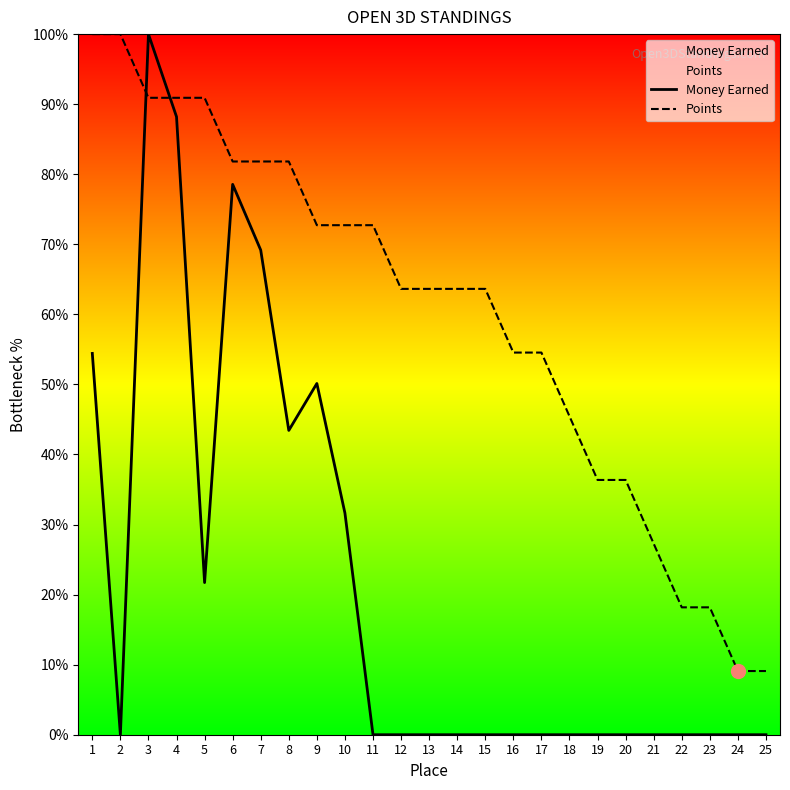

At how many categories does at least one series exceed 32?

20